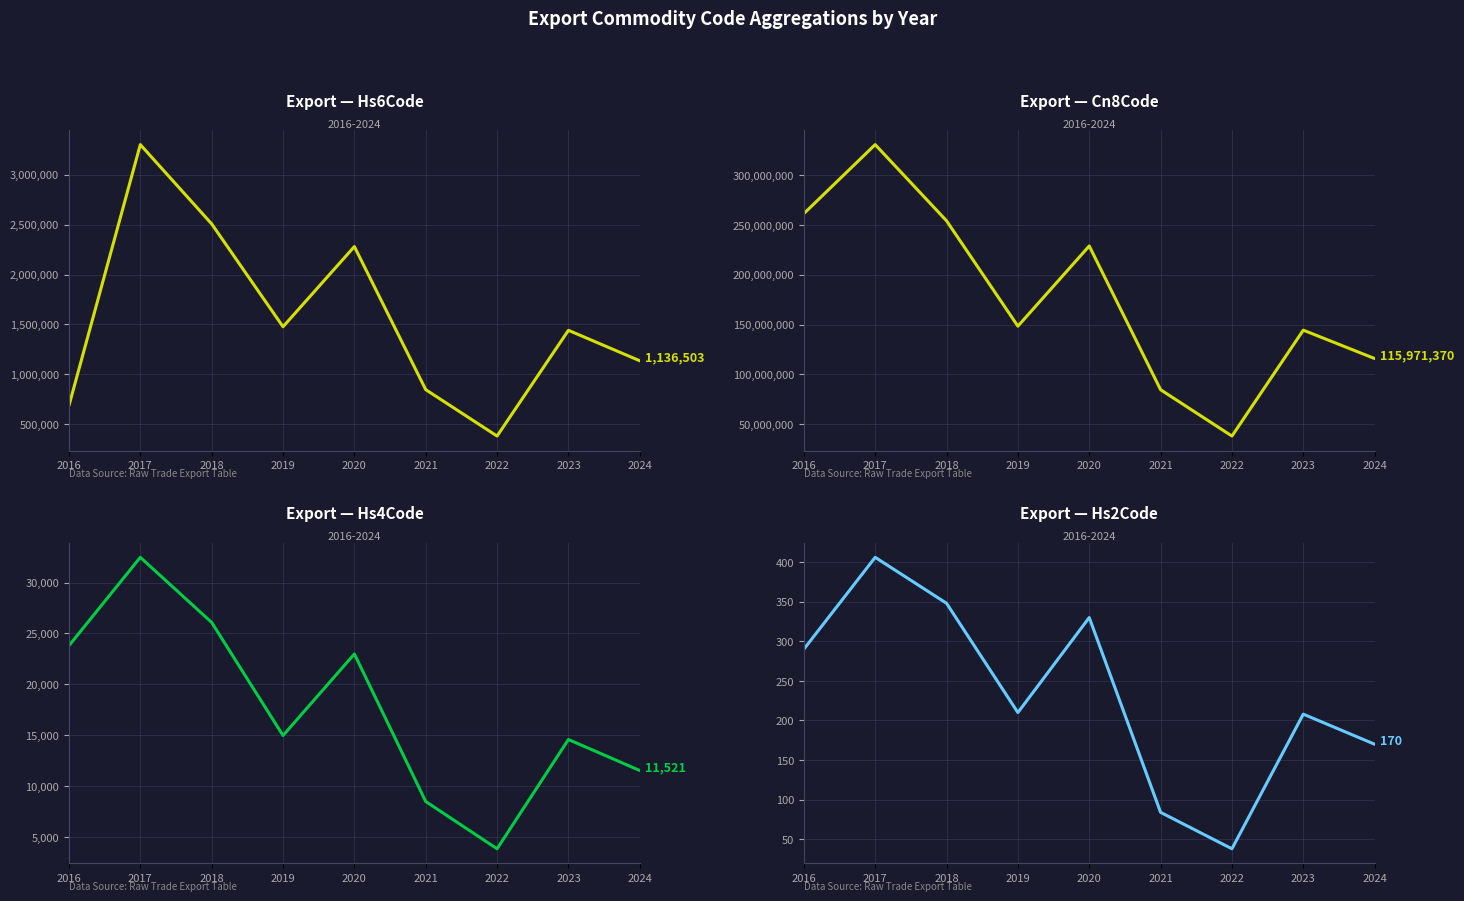

True or false: Hs4Code and Hs6Code intersect in this chart.

False